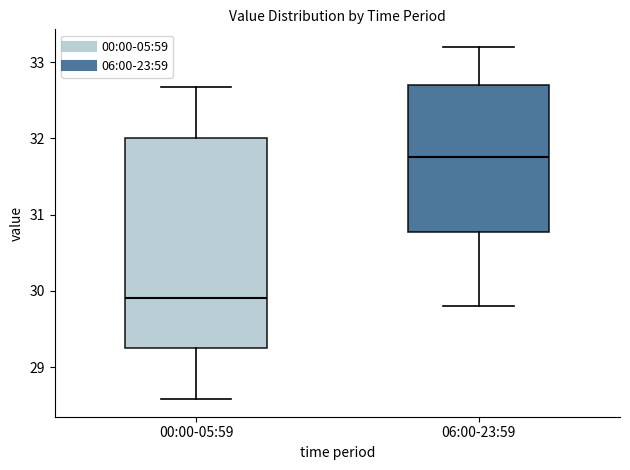

Comparing the boxes themselves (not the whiskers), which one is the tallest?

00:00-05:59